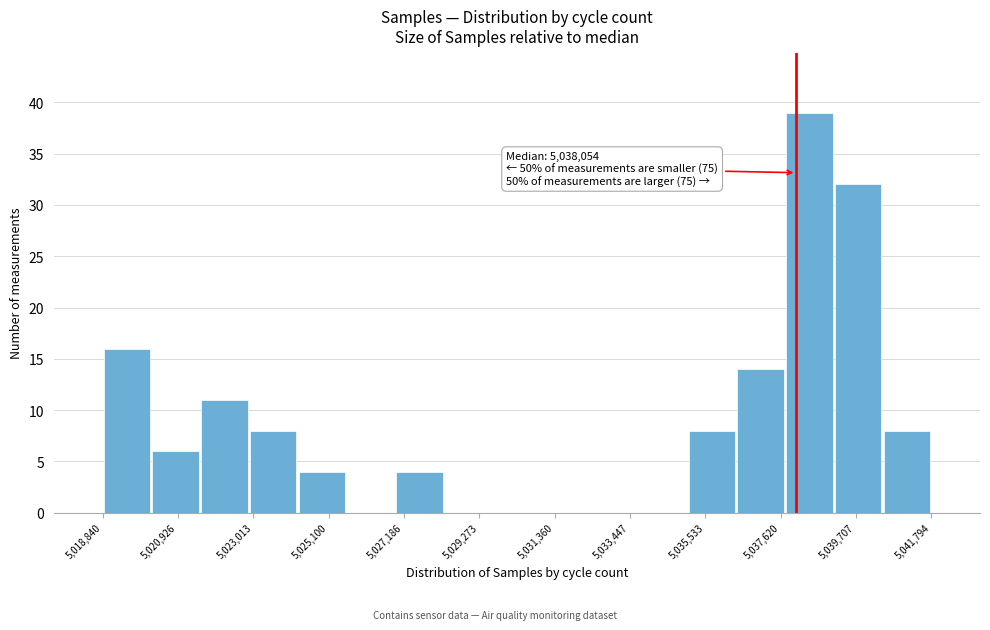

Around what value on the x-axis is the tallest bar? Give the approximate position of its centre, as read against the axis.

5038500